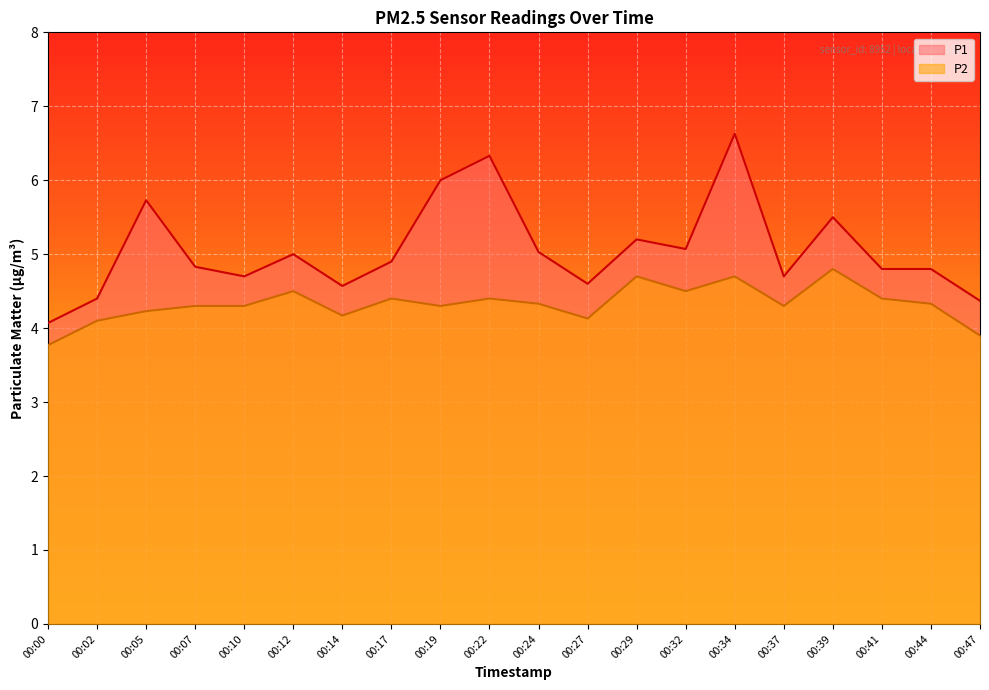

In P2, how many points are lower than both neighbors (excluding endpoints)?

5